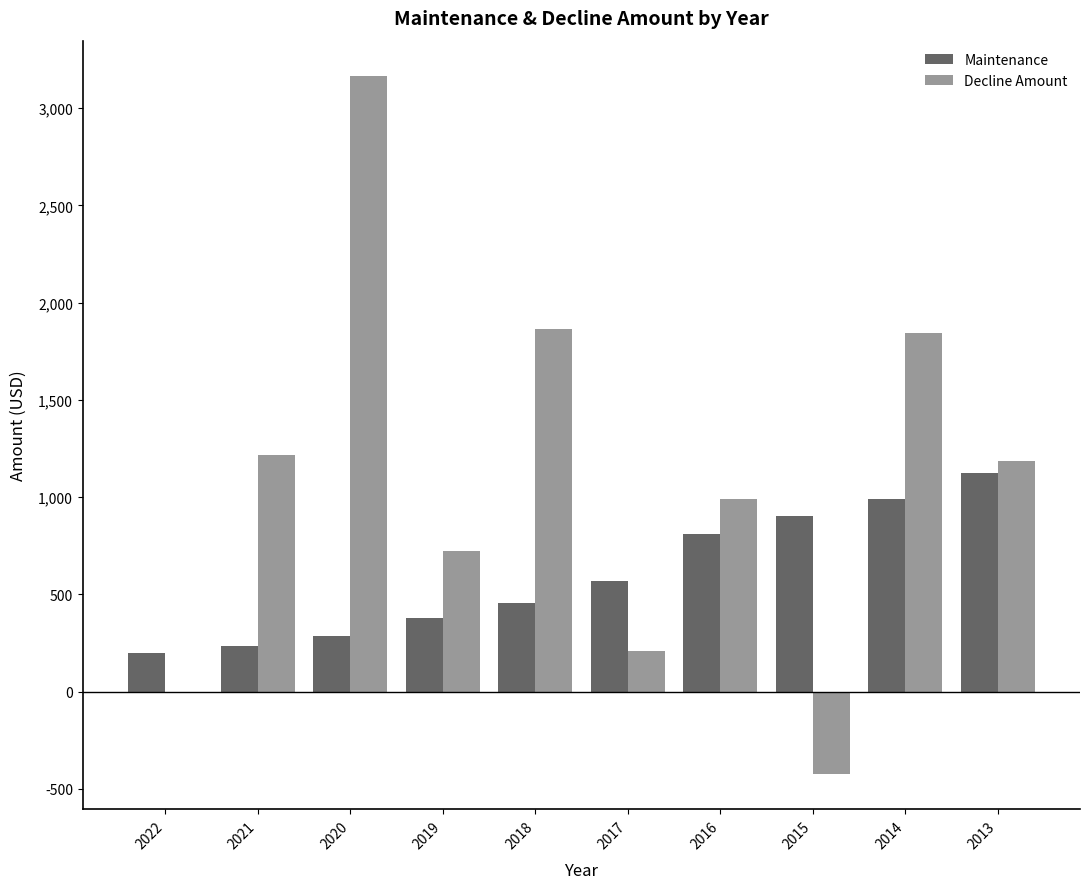

Reading right to left, list all the values displayed in this chart.

Maintenance: 2013=1124	2014=993	2015=905	2016=810	2017=571	2018=454	2019=379	2020=289	2021=233	2022=197
Decline Amount: 2013=1185	2014=1844	2015=-425	2016=990	2017=208	2018=1864	2019=724	2020=3167	2021=1217	2022=0